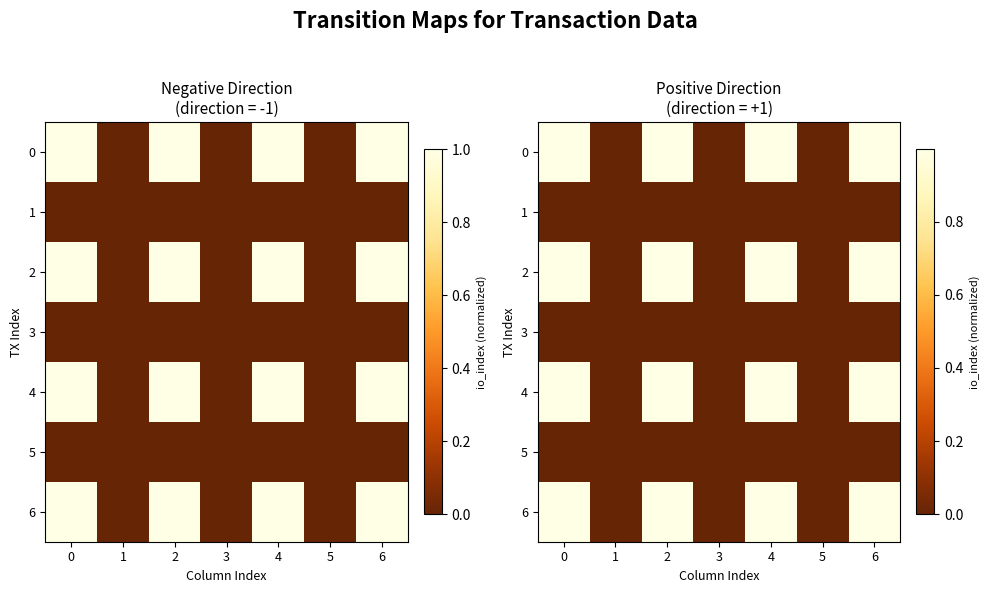

At which label does row_6 reach its minimum?

1